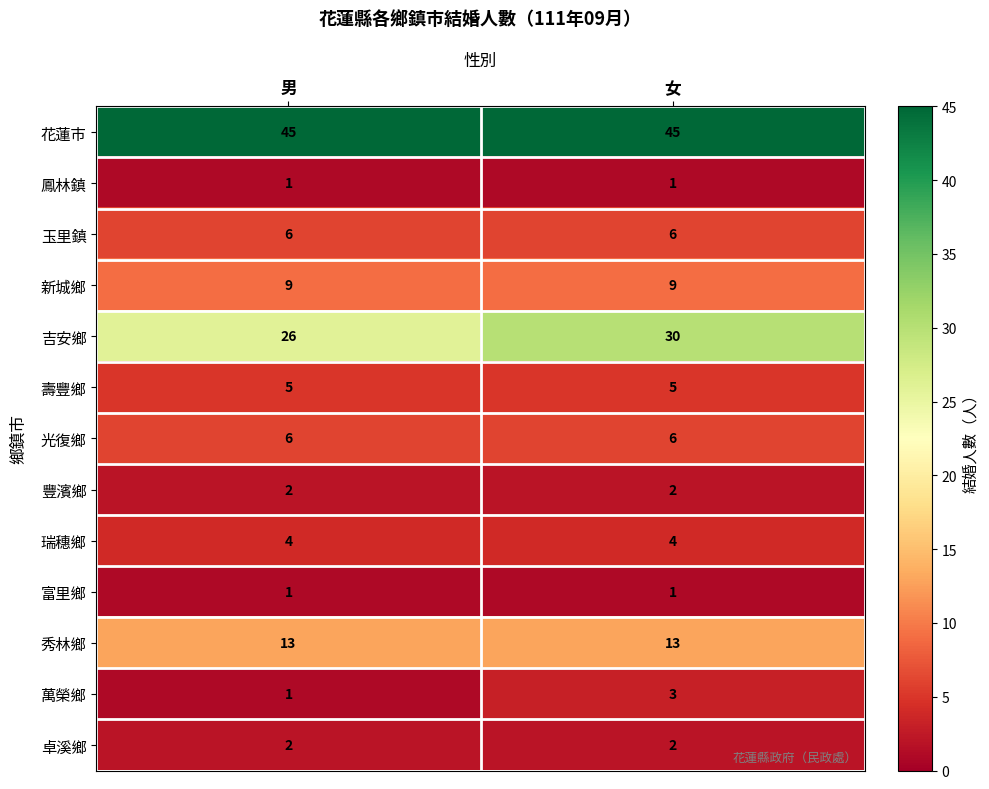

True or false: 壽豐鄉 has a value of 7 at 女.

False